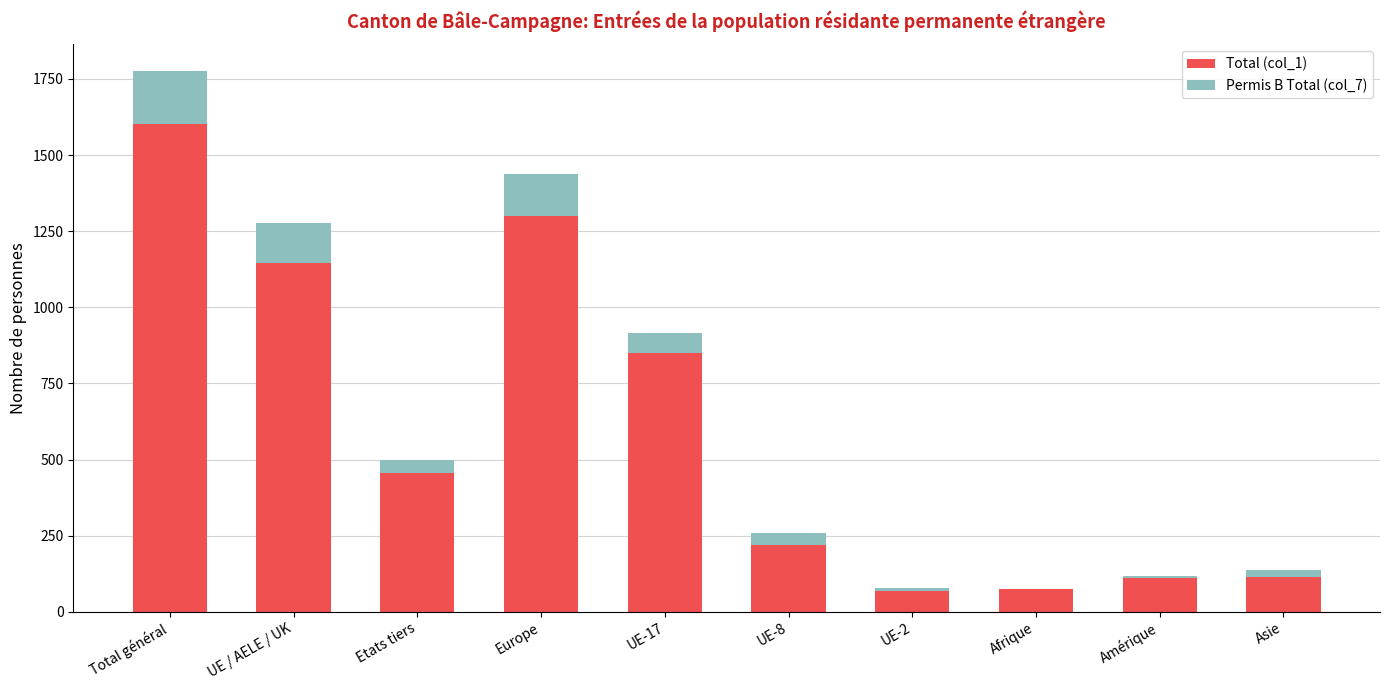

Where is Total (col_1) nearest to the value 835?

UE-17